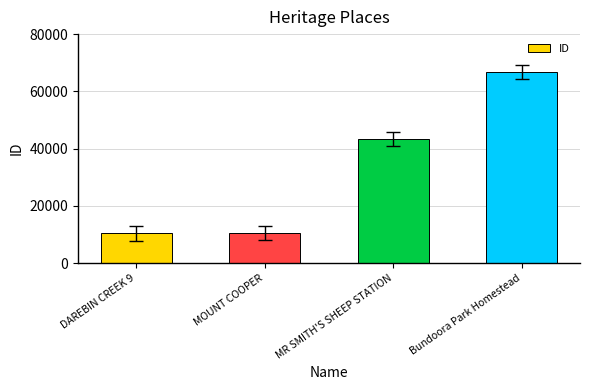

Does the chart contain any negative values?

No